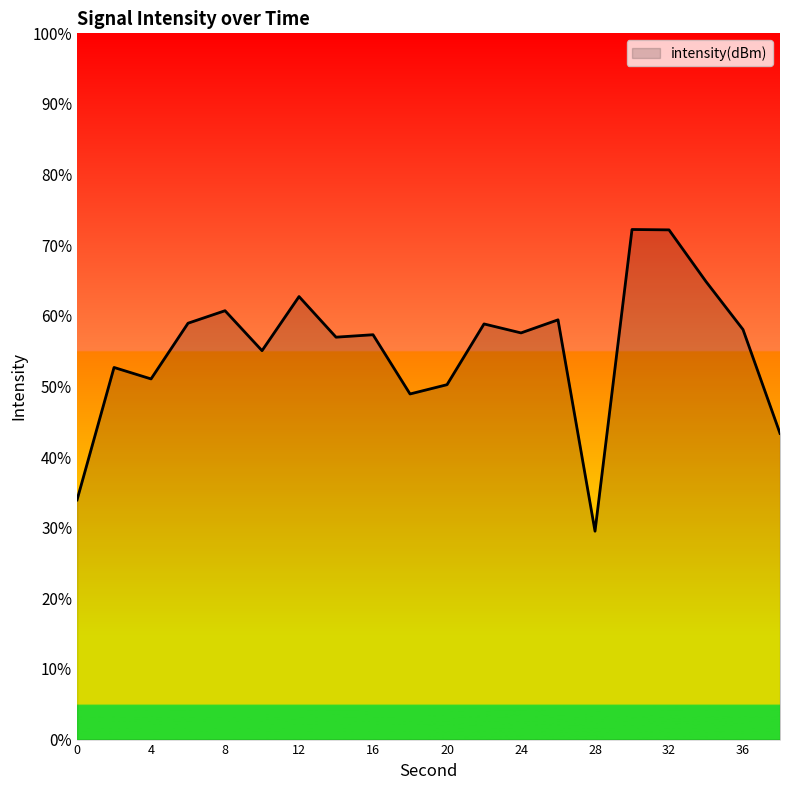

What is the difference between the maximum and minimum values?

42.7